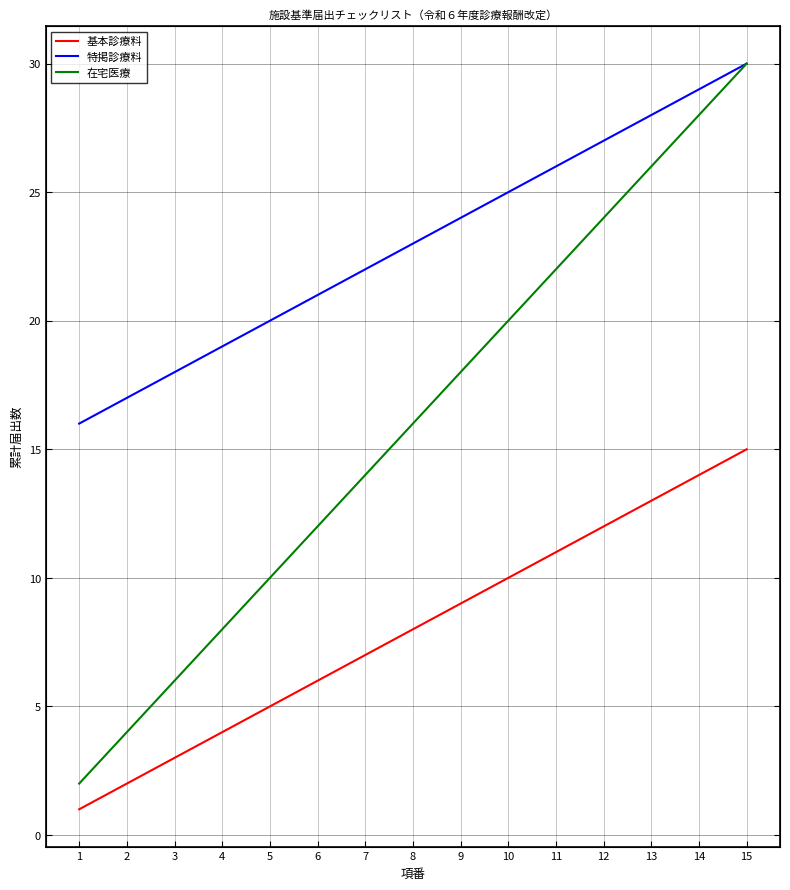

How many series are shown in this chart?

3